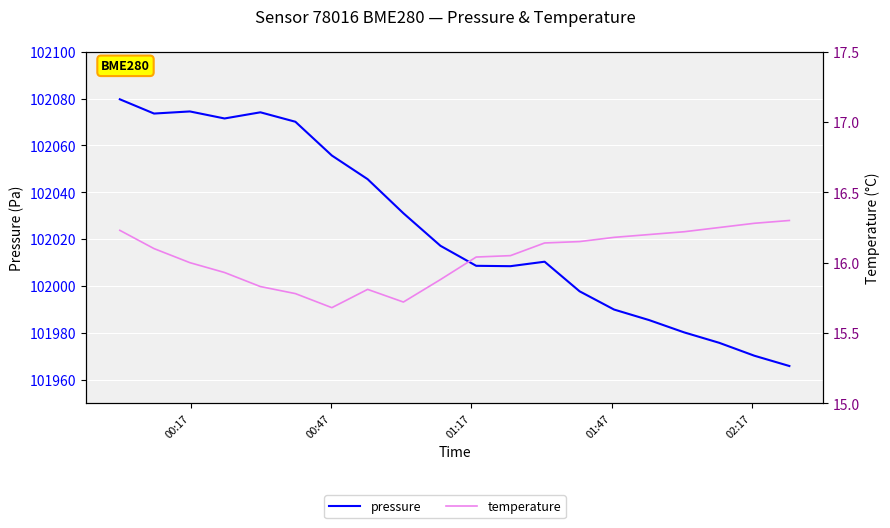

At how many categories does at least one series exceed 99680?

20